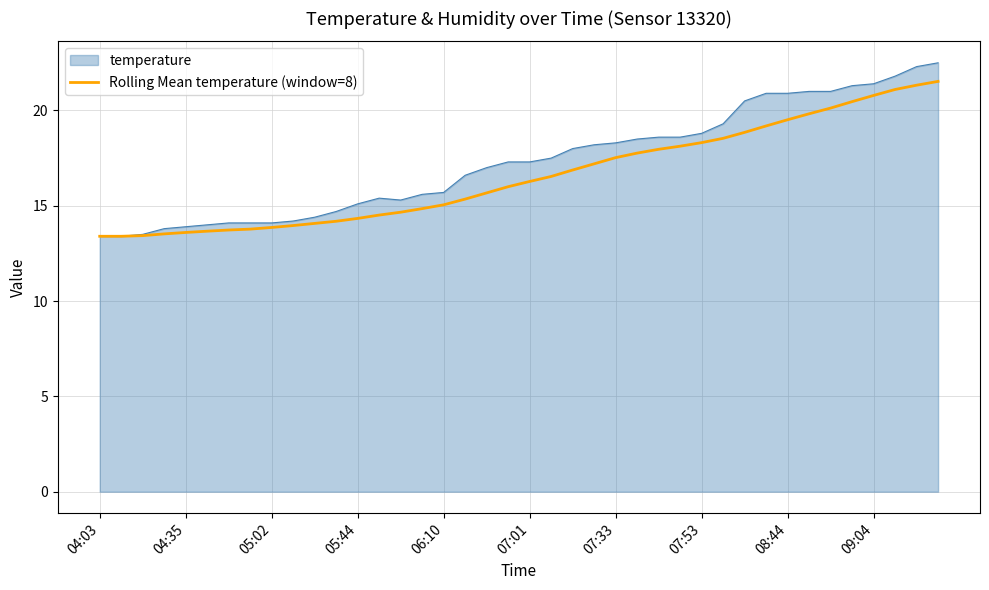

What is the minimum value for Rolling Mean temperature (window=8)?

13.4